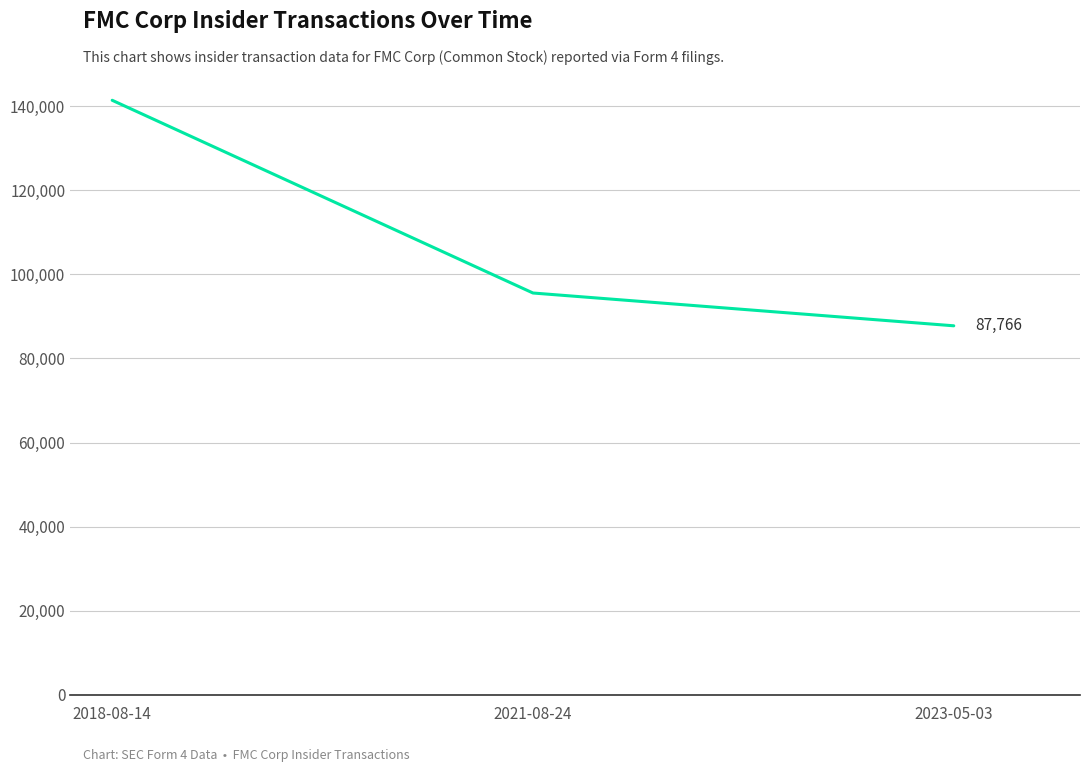

Rank the categories by value from lowest to highest.

2023-05-03, 2021-08-24, 2018-08-14